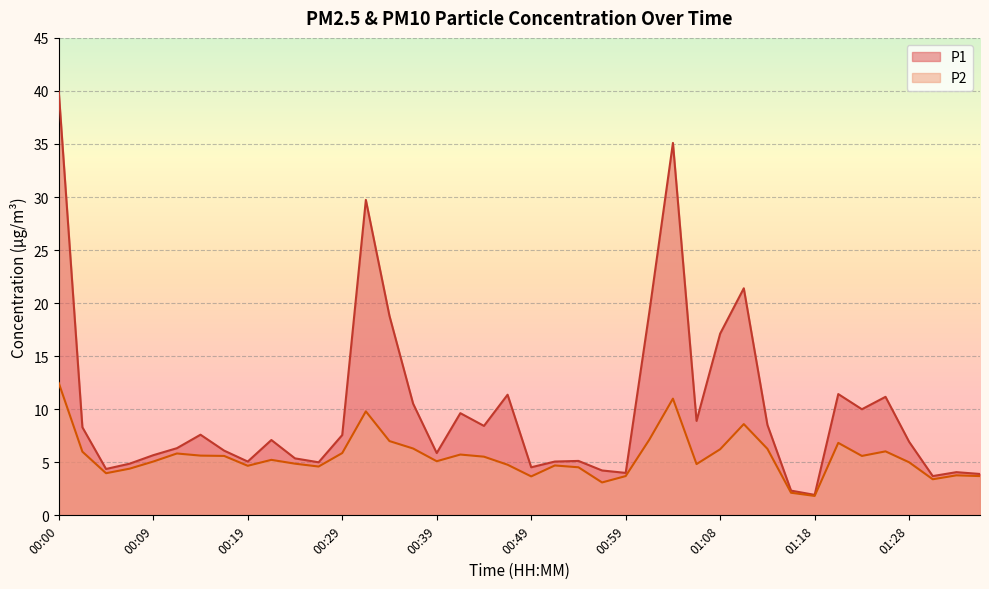

What is the label of the 5th point from the right?

01:26